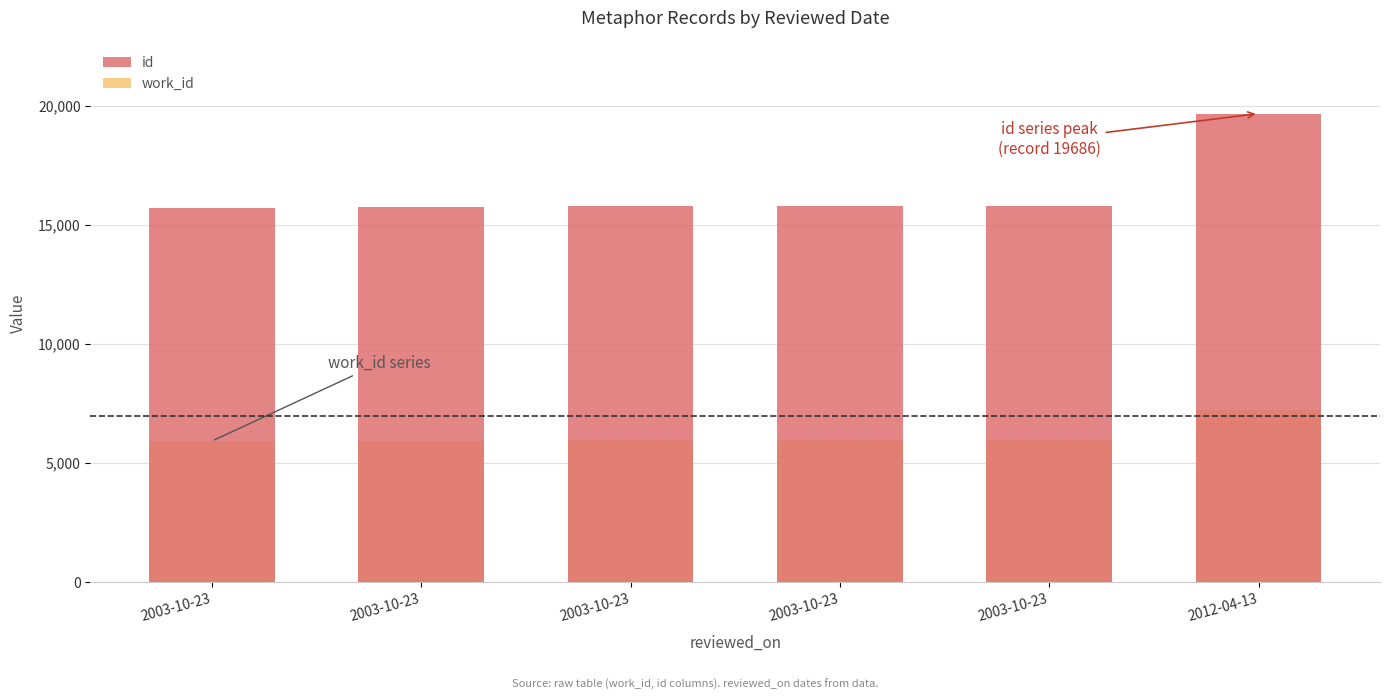

True or false: work_id has a value of 5925 at 2003-10-23.

True